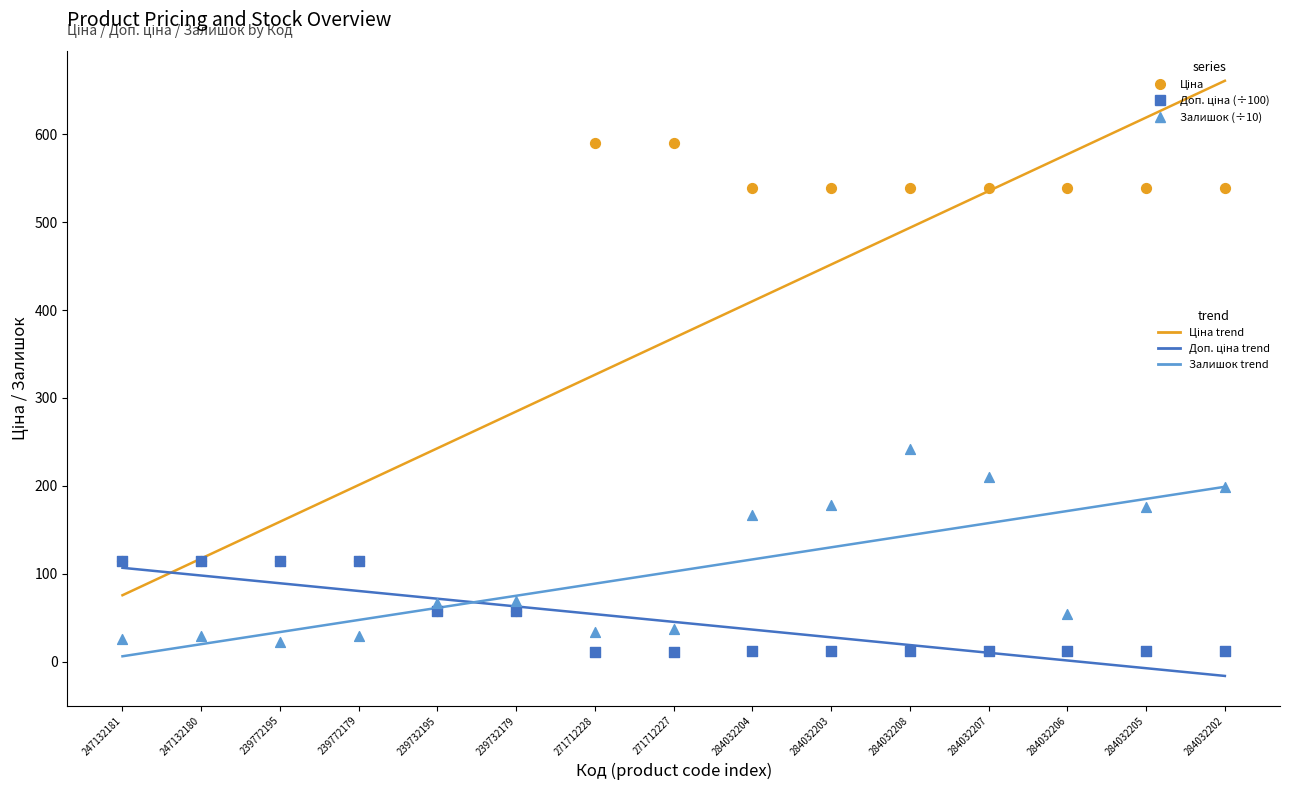

Across all series, what Y value is closest to 300?

241.9